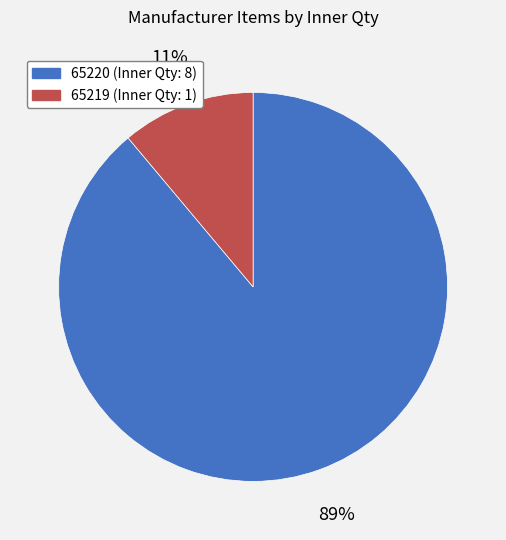

Does 65220 represent more than half of the total?

Yes